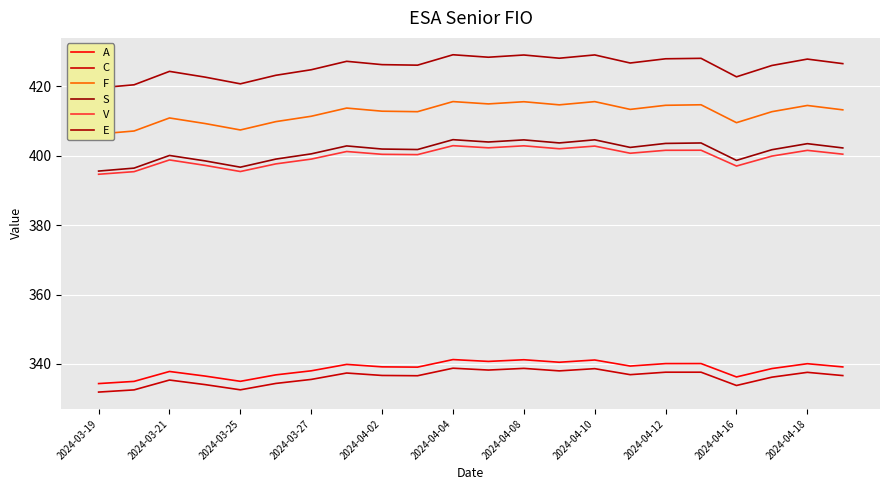

Is the value of V at 2024-04-18 greater than the value of C at 2024-03-21?

Yes